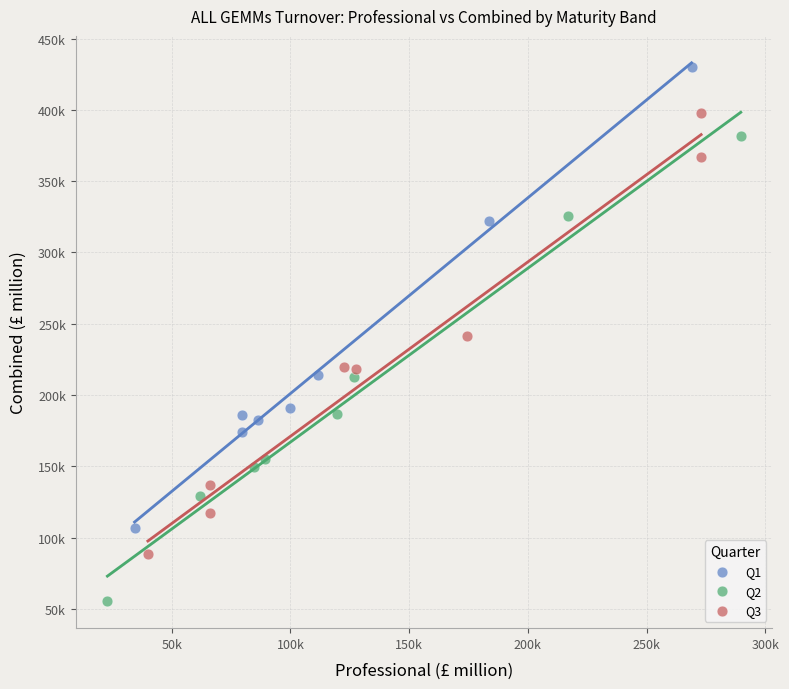

What are all the series names shown in the legend?

Q1, Q2, Q3